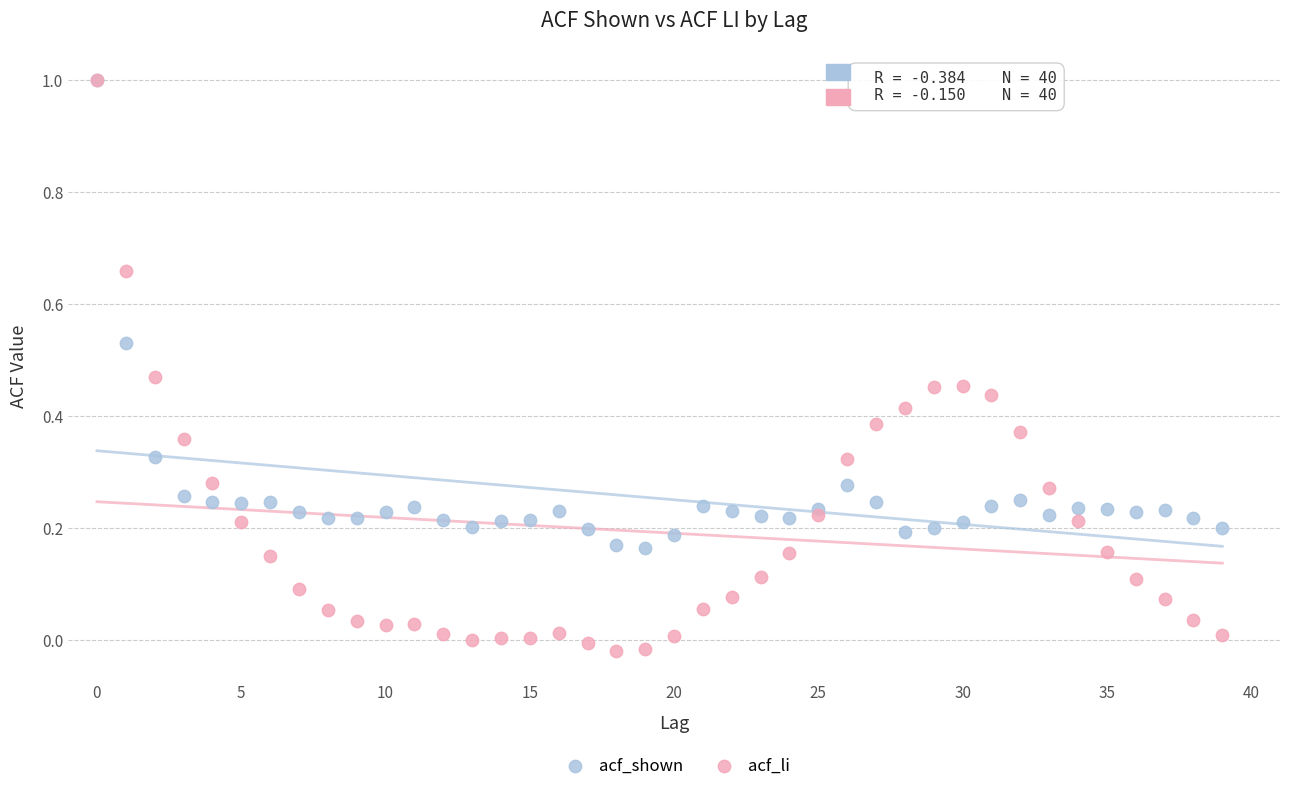

What are all the series names shown in the legend?

acf_shown, acf_li